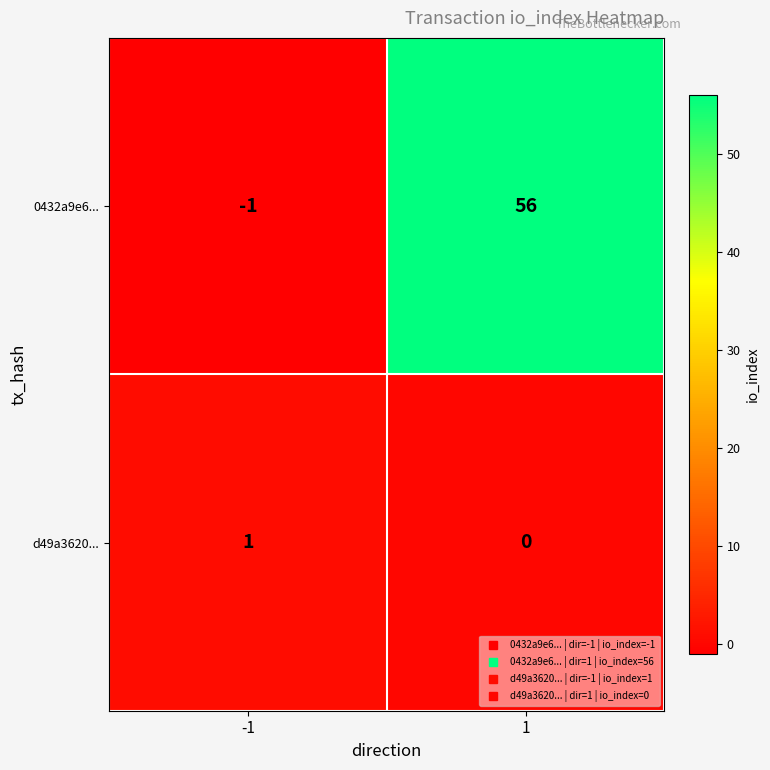

What value does the 0432a9e6... series have at 1?

56